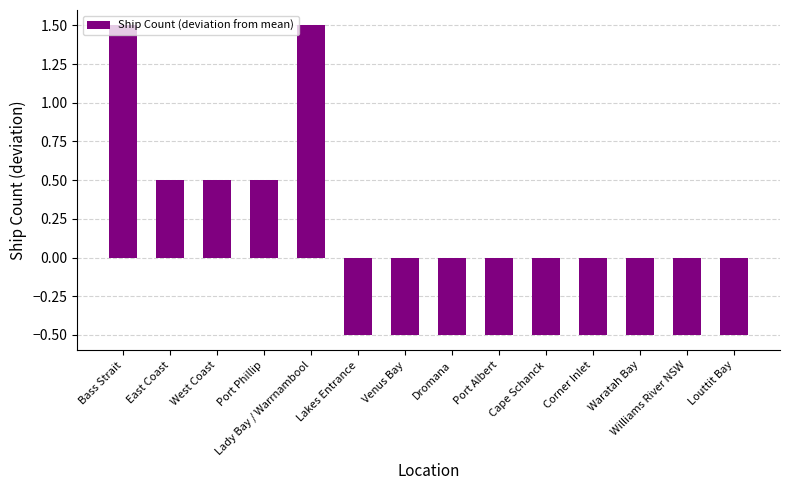

Between Port Albert and Lady Bay / Warrnambool, which is larger?

Lady Bay / Warrnambool